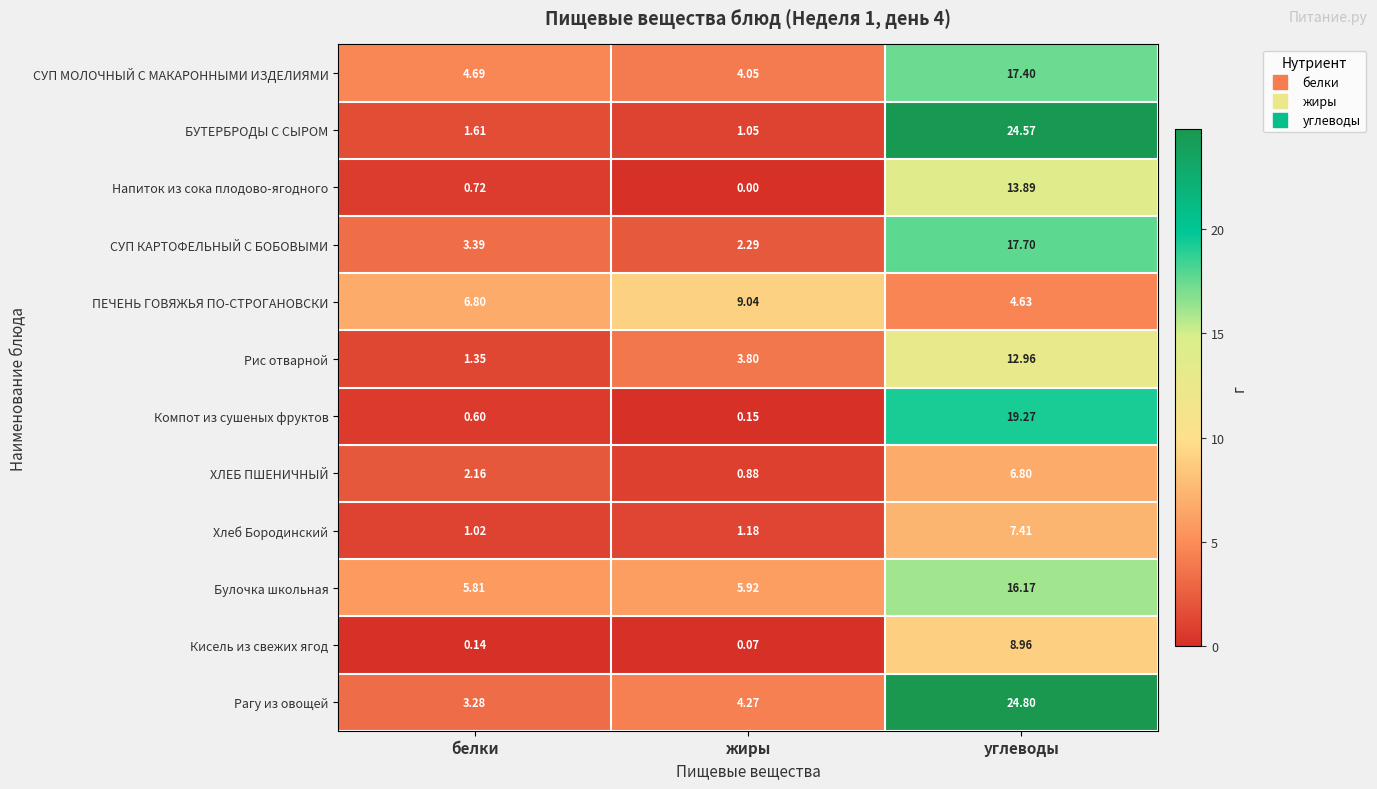

At how many categories does at least one series exceed 19?

1